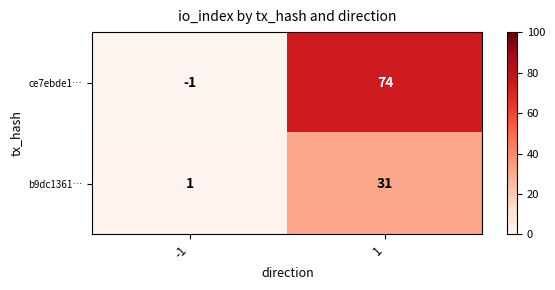

Is it true that b9dc1361… equals 31 at 1?

True